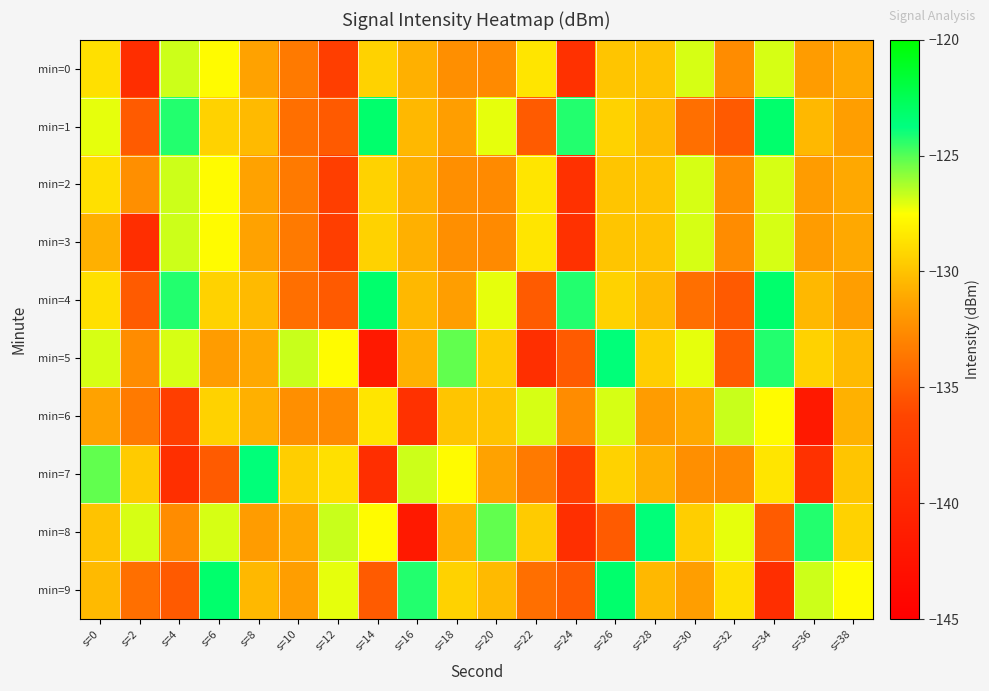

Which has a higher value, s=14 or s=38?

s=14